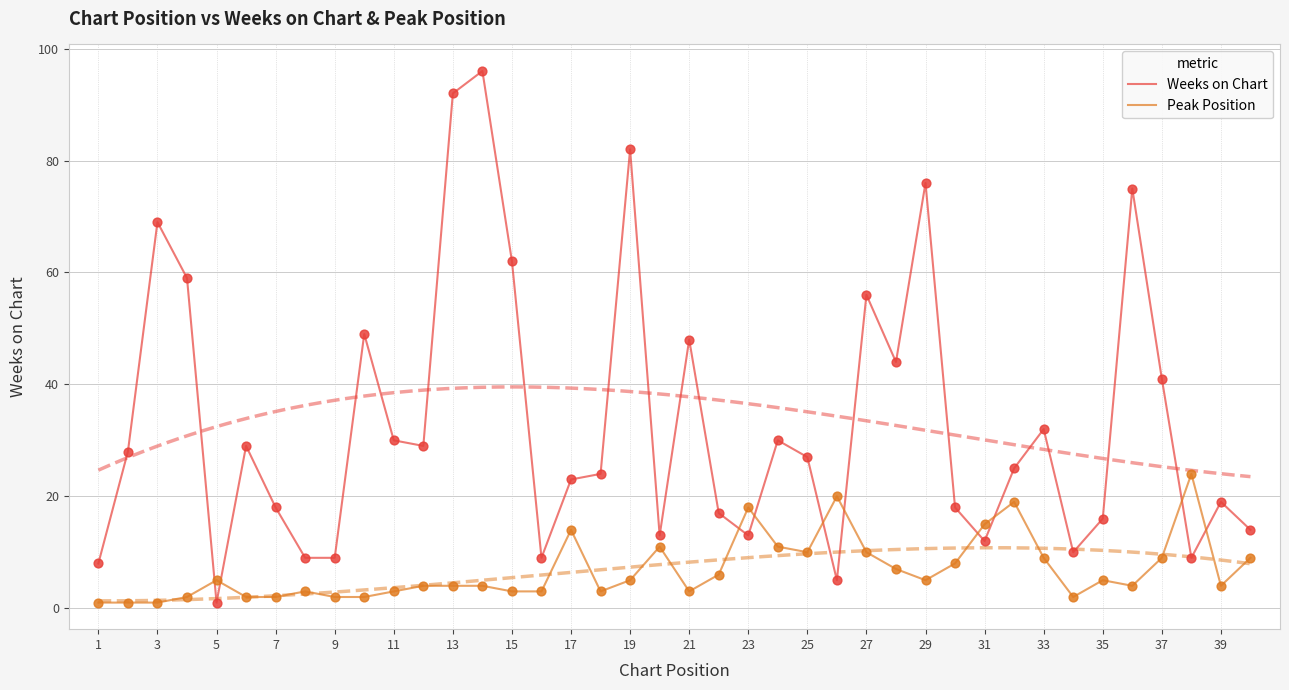

Which series contains the highest Y value?

Weeks on Chart